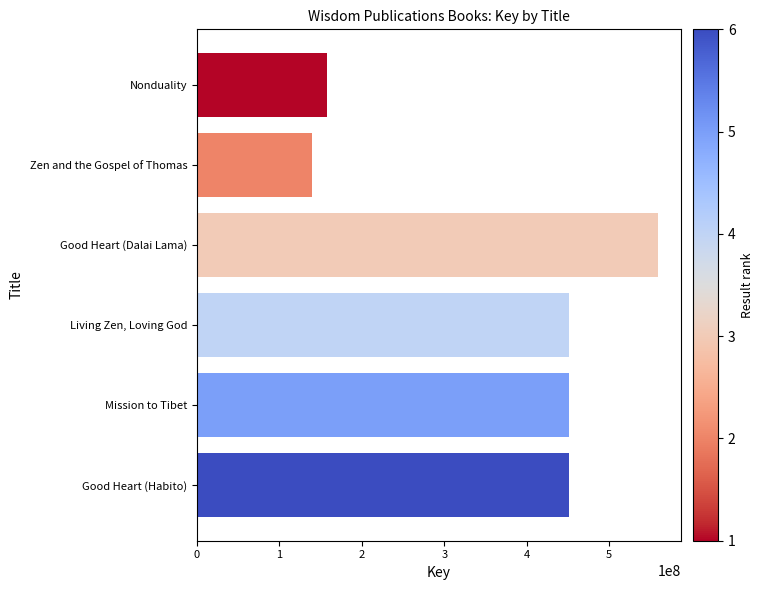

Between Zen and the Gospel of Thomas and Mission to Tibet, which is larger?

Mission to Tibet